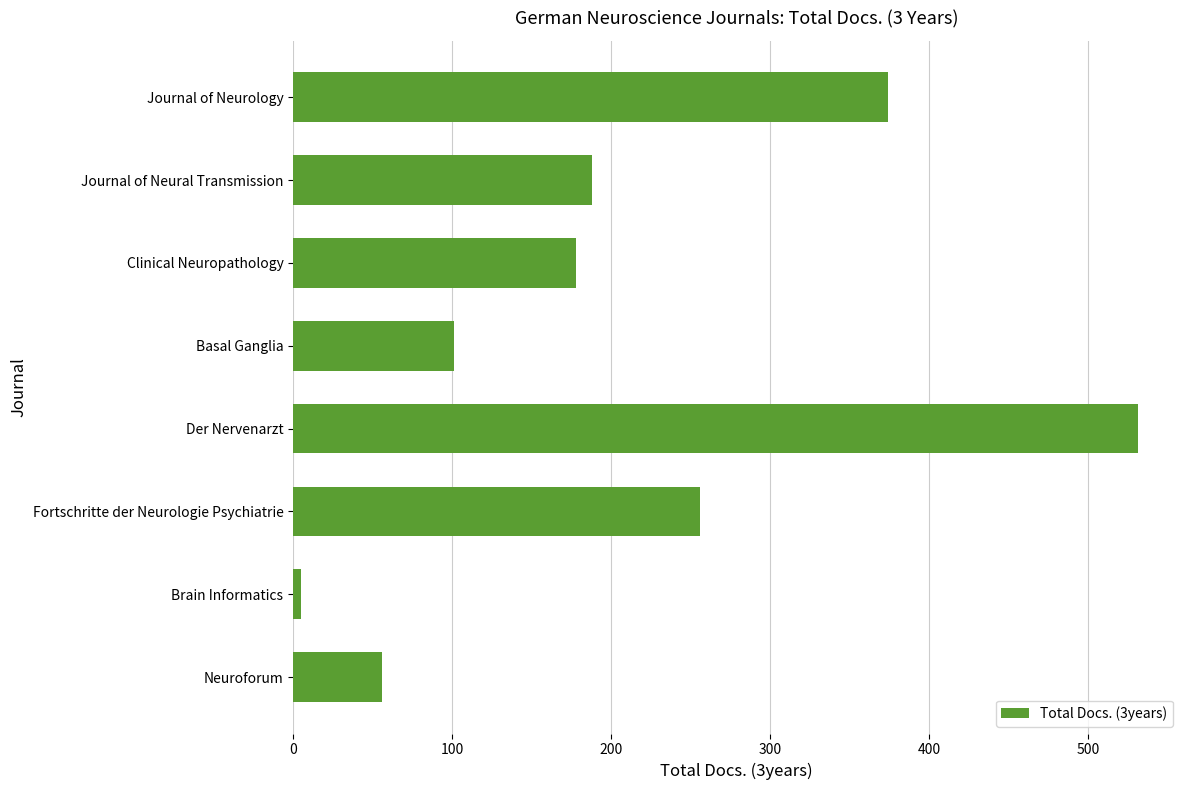

What is the minimum value shown in the chart?

5